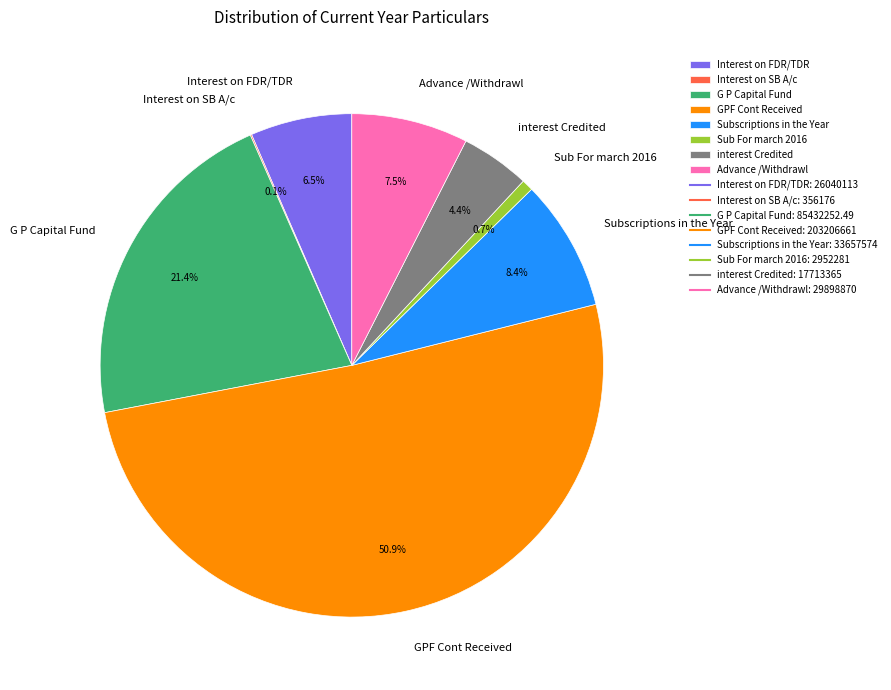

Which slice is the largest?

GPF Cont Received